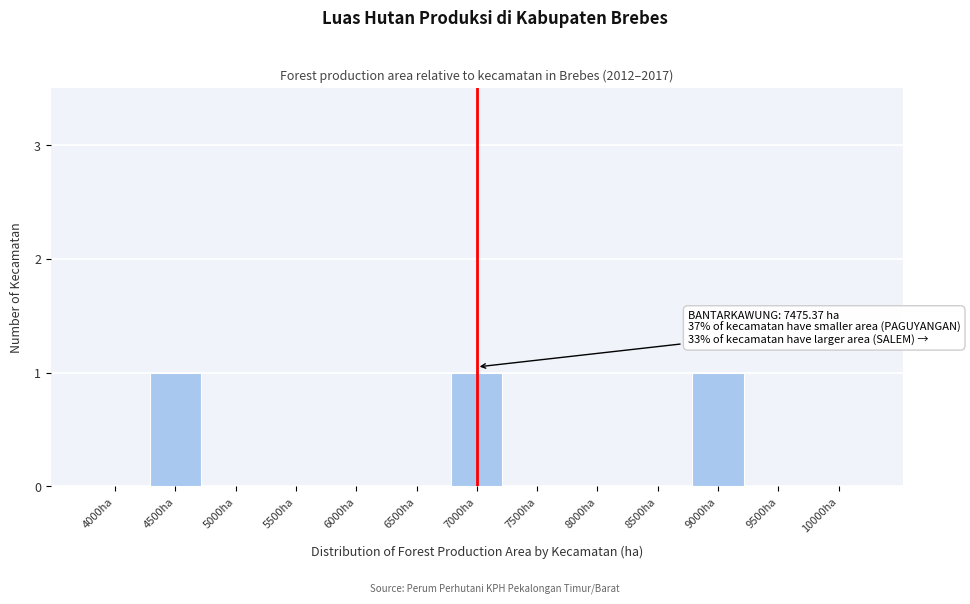

Reading left to right, what are all the values shown in this chart?

4000ha=0	4500ha=1	5000ha=0	5500ha=0	6000ha=0	6500ha=0	7000ha=1	7500ha=0	8000ha=0	8500ha=0	9000ha=1	9500ha=0	10000ha=0